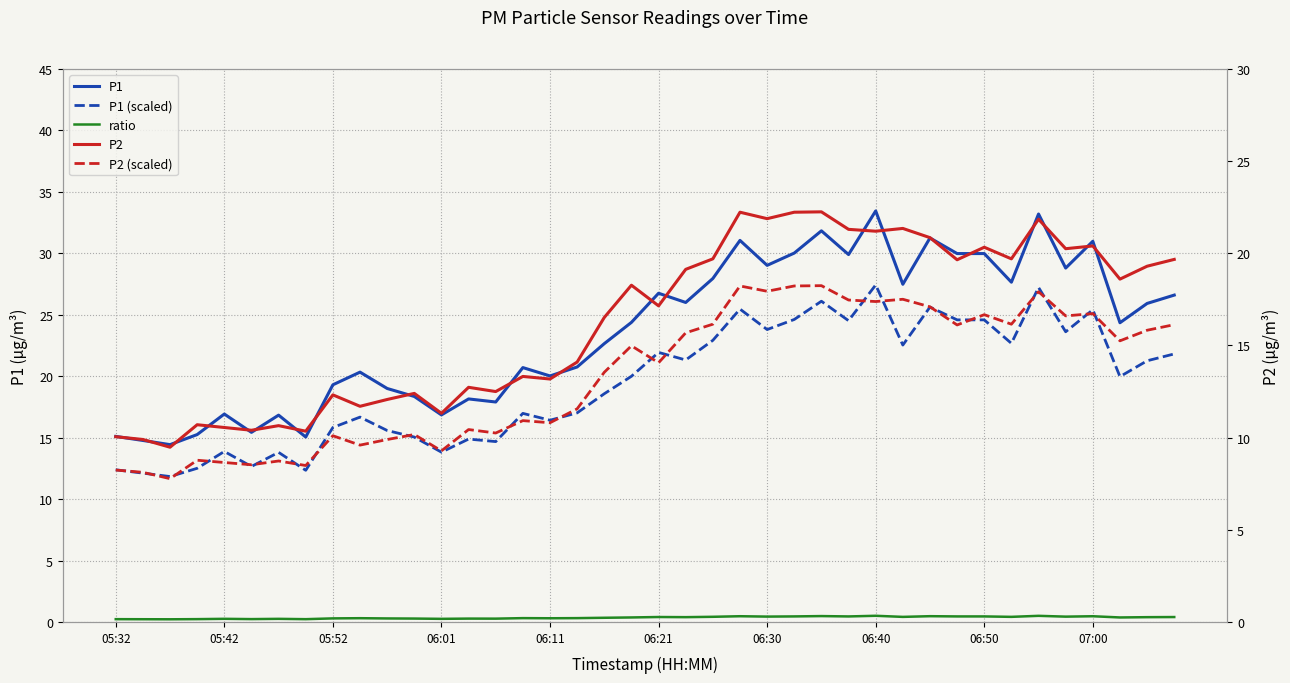

Reading left to right, transcribe all the data shown in this chart.

P1: 15.1	14.8	14.4	15.2	16.9	15.4	16.8	15.1	19.3	20.3	19.0	18.4	16.9	18.1	17.9	20.7	20.0	20.8	22.6	24.4	26.8	26.0	27.9	31.1	29.0	30.0	31.8	29.9	33.5	27.5	31.2	30.0	30.0	27.6	33.2	28.8	31.0	24.4	25.9	26.6
P1 (scaled): 12.4	12.1	11.8	12.5	13.9	12.7	13.8	12.3	15.8	16.7	15.6	15.0	13.8	14.9	14.7	17.0	16.4	17.0	18.6	20.0	21.9	21.3	22.9	25.5	23.8	24.6	26.1	24.5	27.4	22.5	25.6	24.6	24.6	22.7	27.2	23.6	25.4	20.0	21.3	21.8
ratio: 0.2	0.2	0.2	0.2	0.3	0.2	0.3	0.2	0.3	0.3	0.3	0.3	0.3	0.3	0.3	0.3	0.3	0.3	0.3	0.4	0.4	0.4	0.4	0.5	0.4	0.5	0.5	0.4	0.5	0.4	0.5	0.4	0.4	0.4	0.5	0.4	0.5	0.4	0.4	0.4
P2: 10.1	9.9	9.5	10.7	10.6	10.4	10.7	10.3	12.3	11.7	12.1	12.4	11.3	12.7	12.5	13.3	13.2	14.1	16.5	18.3	17.1	19.1	19.7	22.2	21.9	22.2	22.2	21.3	21.2	21.4	20.9	19.6	20.3	19.7	21.9	20.2	20.4	18.6	19.3	19.7
P2 (scaled): 8.2	8.1	7.8	8.8	8.7	8.5	8.7	8.5	10.1	9.6	9.9	10.2	9.3	10.4	10.2	10.9	10.8	11.6	13.5	15.0	14.1	15.7	16.2	18.2	17.9	18.2	18.2	17.5	17.4	17.5	17.1	16.1	16.7	16.2	17.9	16.6	16.7	15.3	15.8	16.1